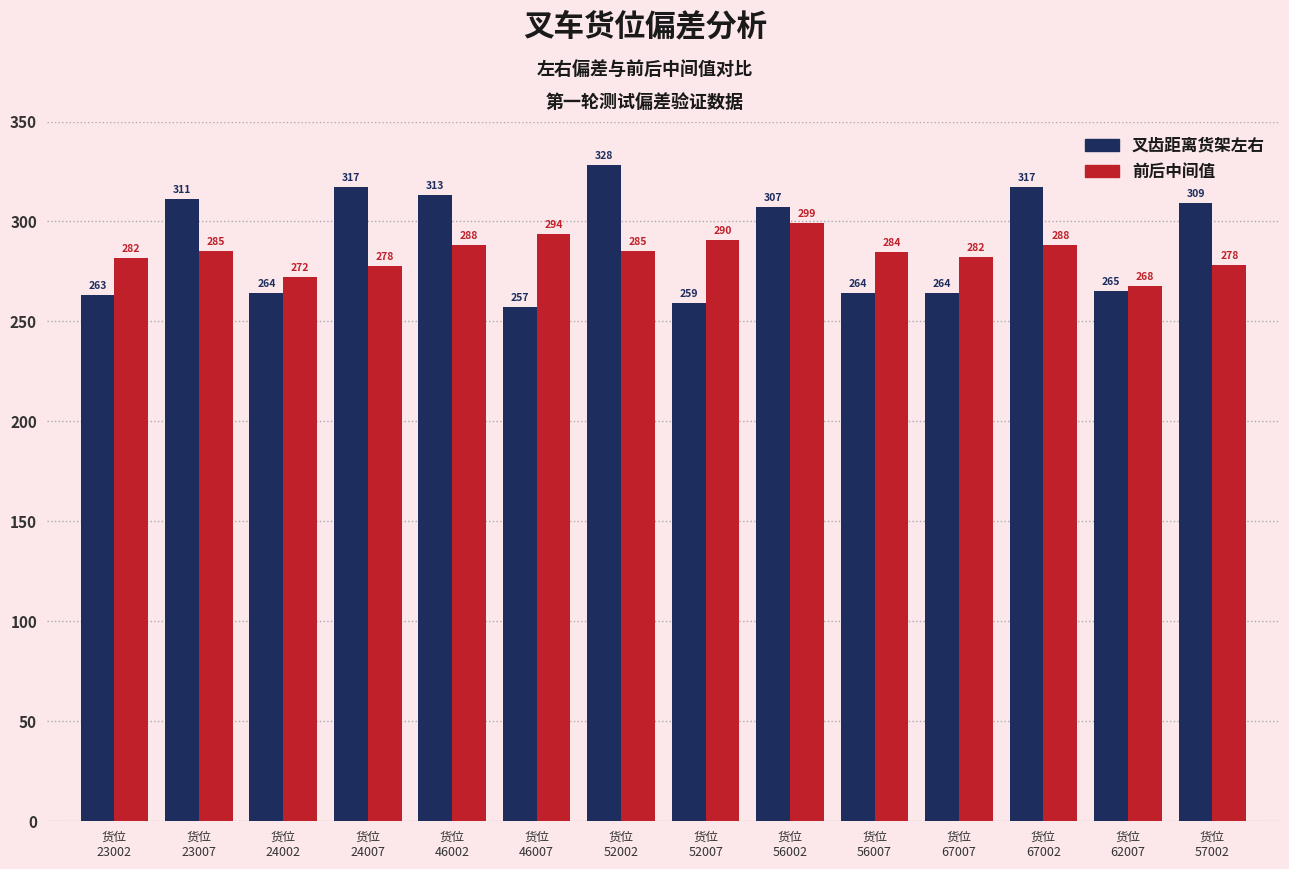

What is the value of the 叉齿距离货架左右 bar at the 10th from the left?

264.0